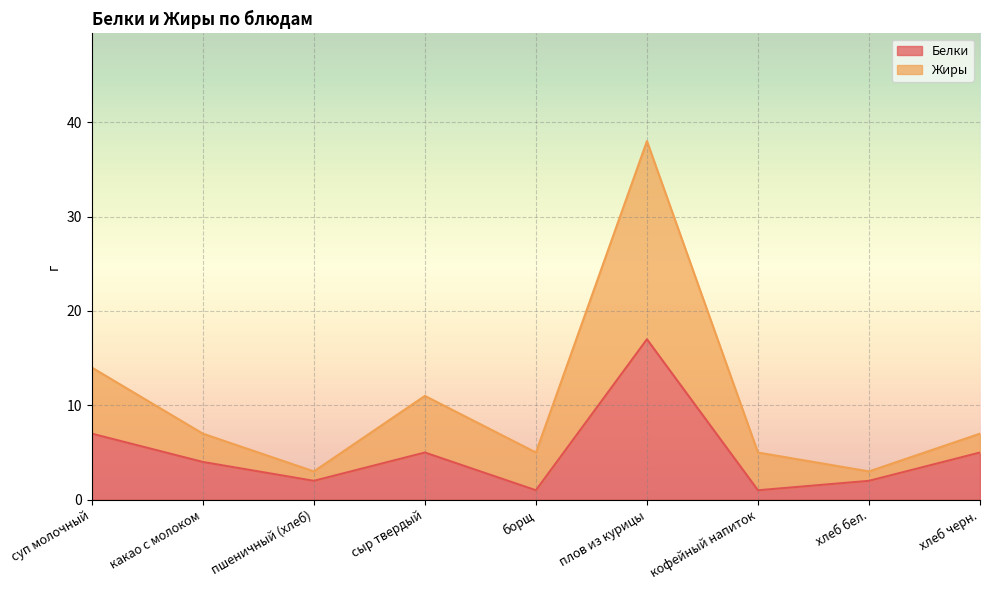

How many lines are shown in the chart?

2